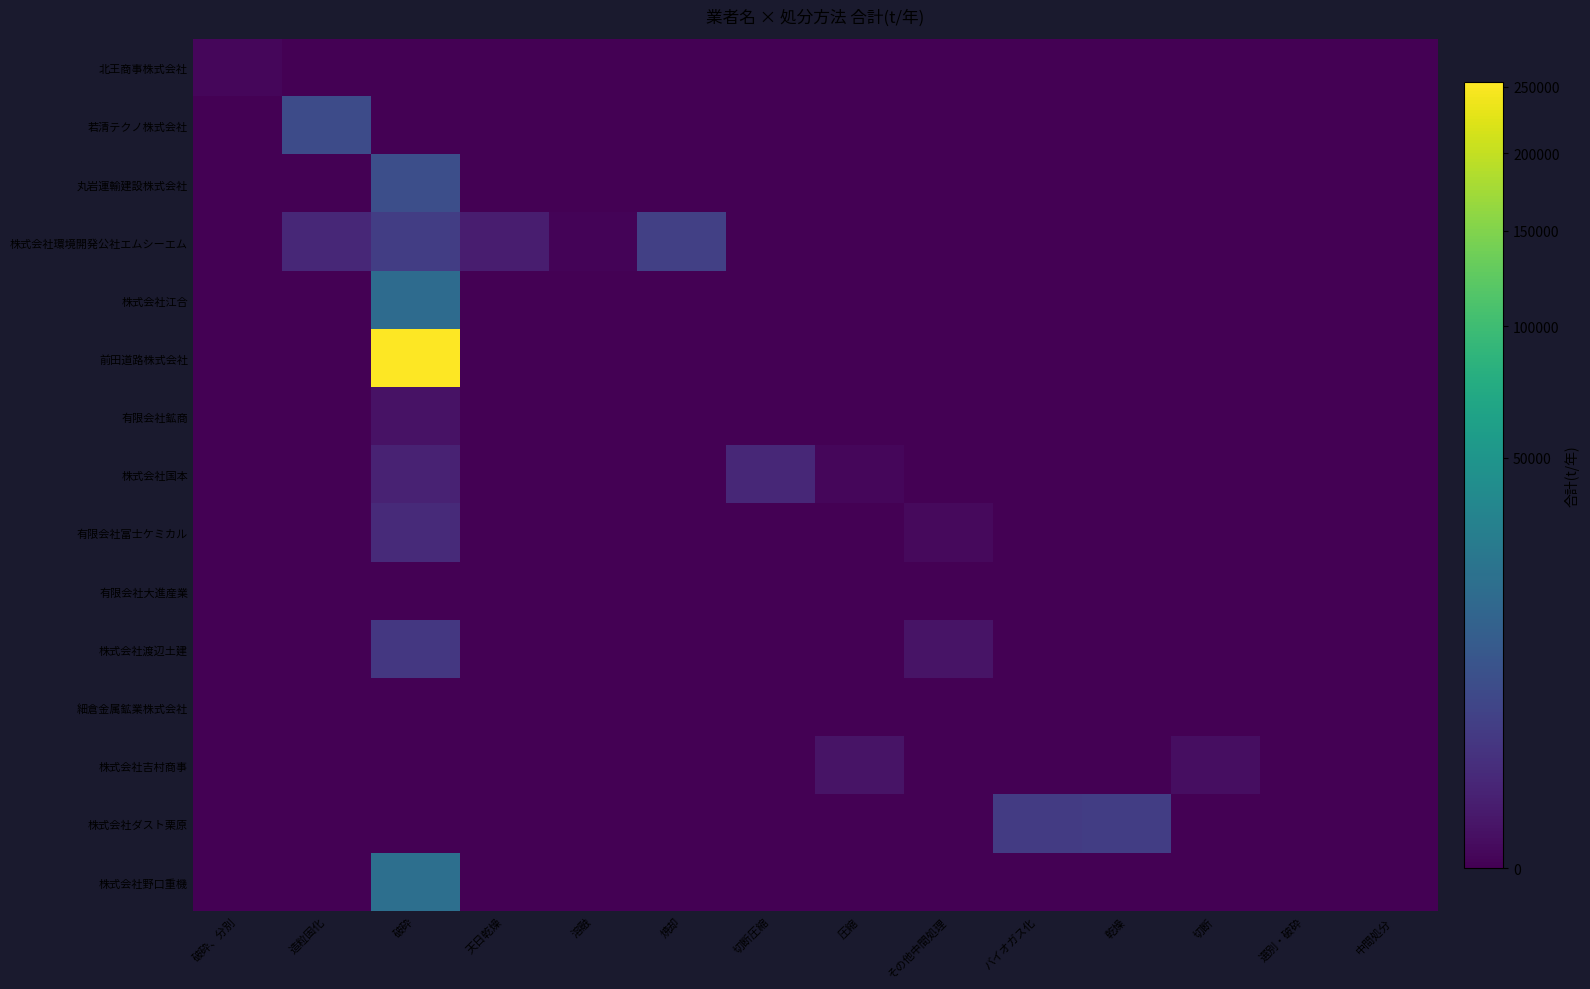

Which series changed the most between バイオガス化 and 乾燥?

株式会社ダスト栗原